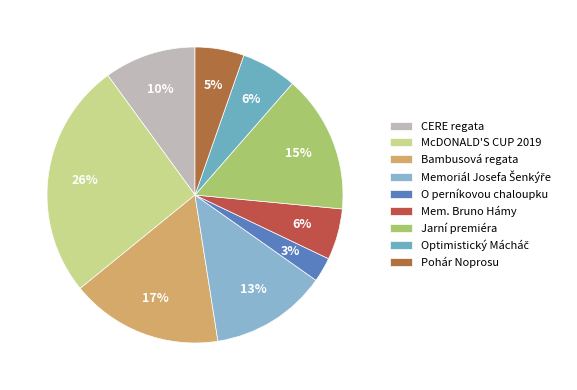

What percentage is NOT represented by Memoriál Josefa Šenkýře?

87.3%